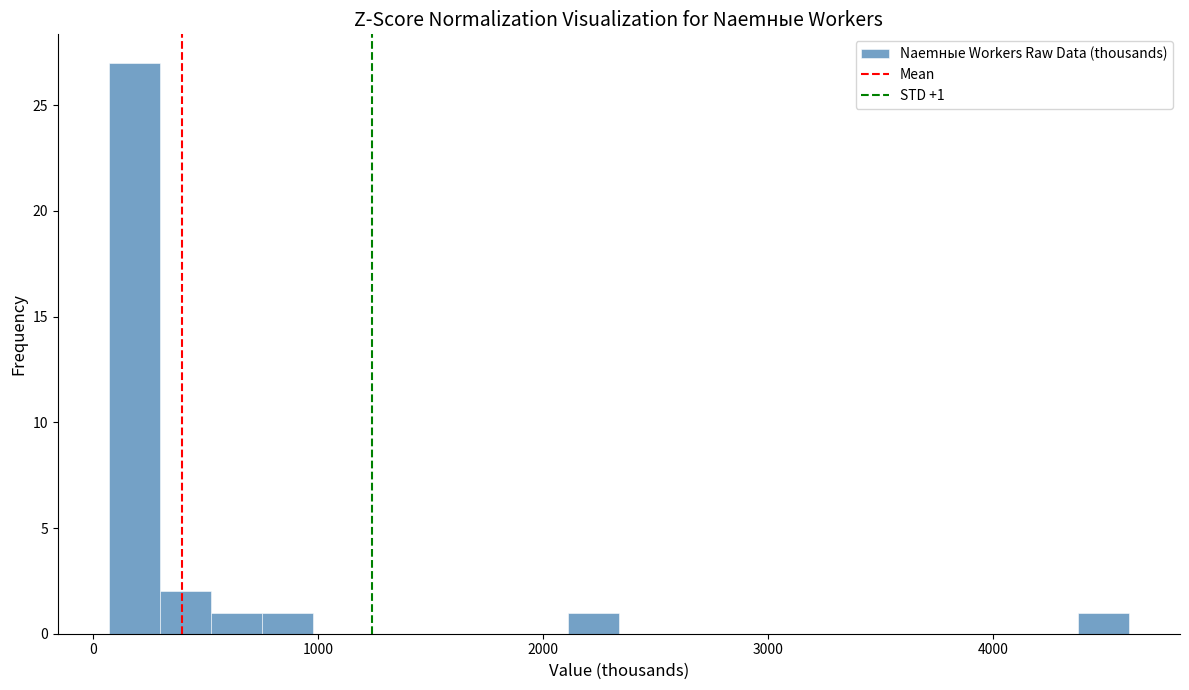

Around what value on the x-axis is the tallest bar? Give the approximate position of its centre, as read against the axis.

200